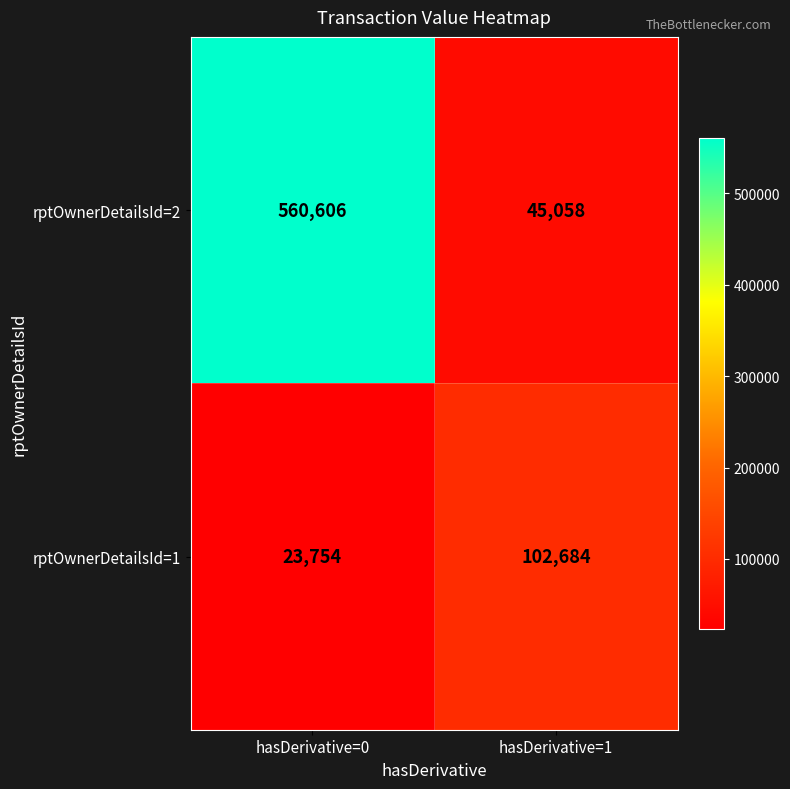

What is the difference between the maximum and minimum values in the rptOwnerDetailsId=2 series?

515548